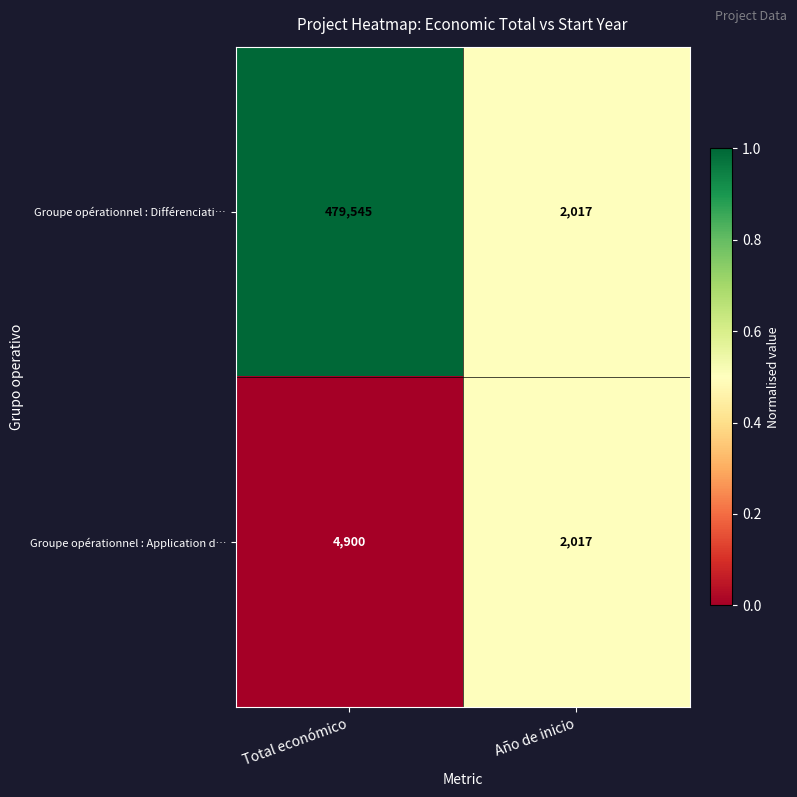

Rank the series at Total económico from lowest to highest value.

Groupe opérationnel : Application d…, Groupe opérationnel : Différenciati…